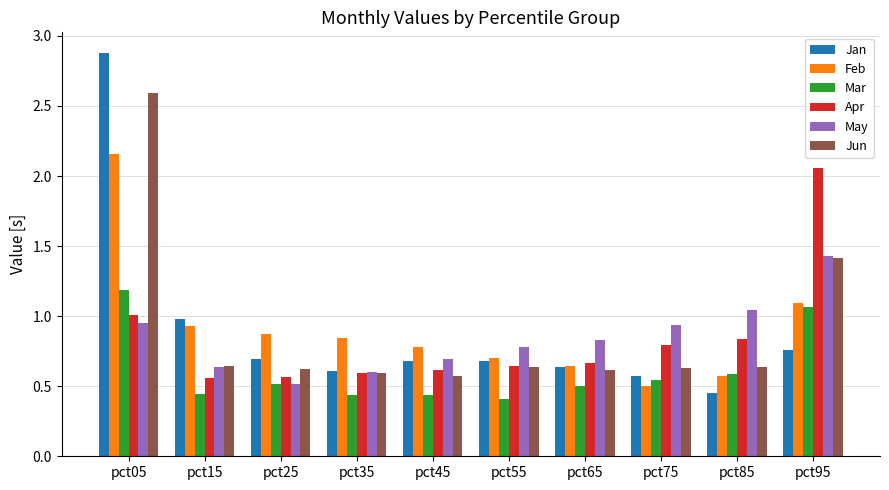

Which category has the highest value in the Feb series?

pct05